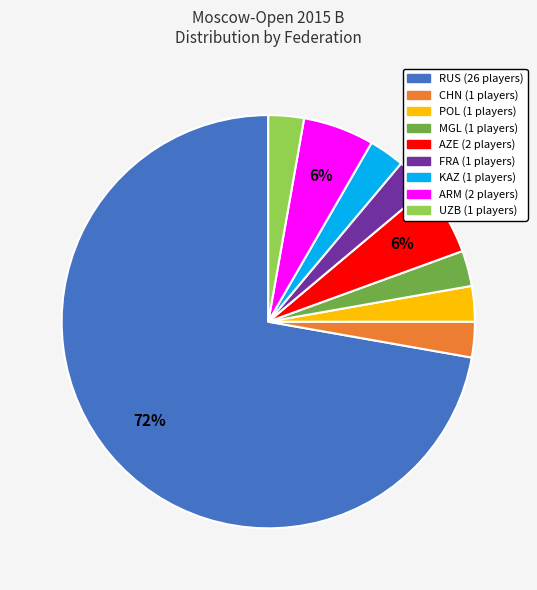

What percentage is the ARM slice, to the nearest percent?

6%